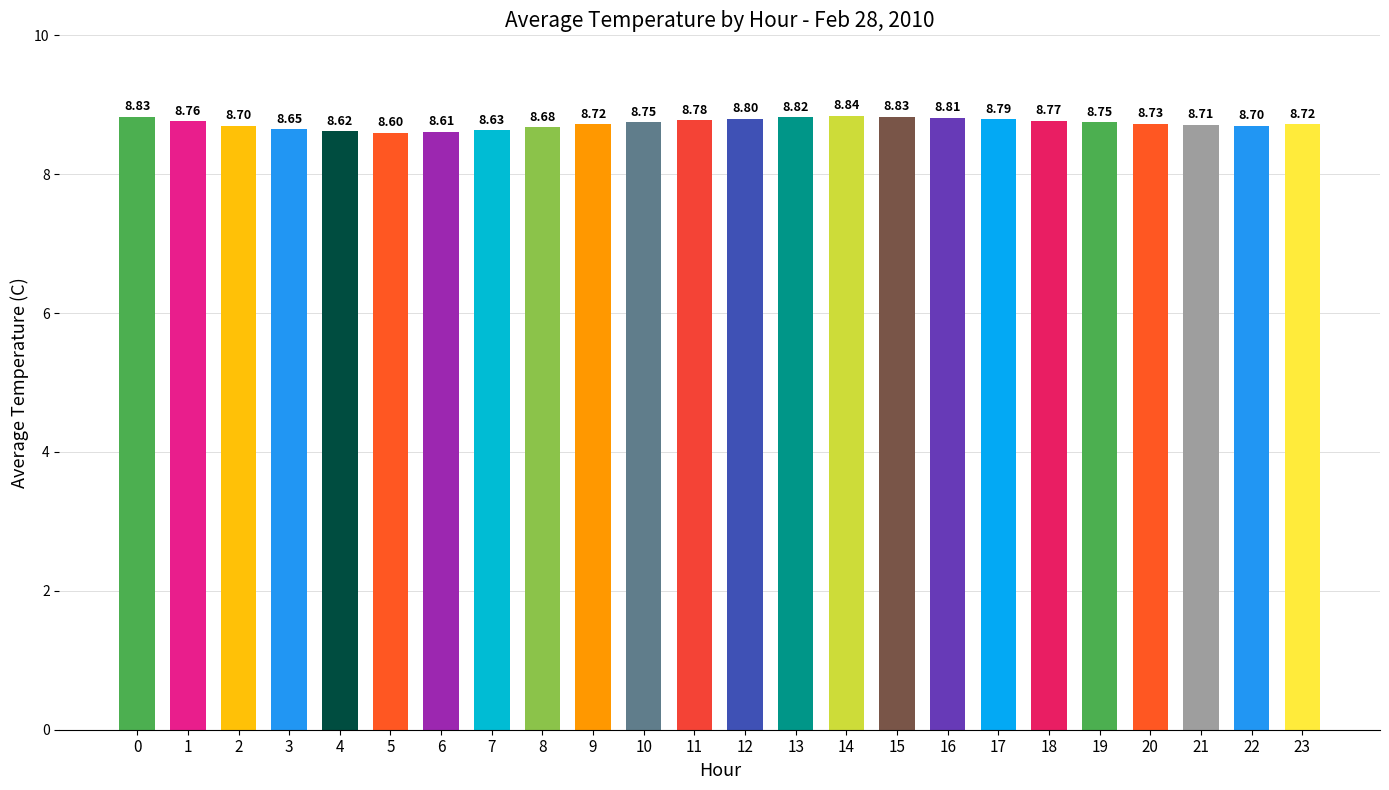

Reading left to right, list all the values displayed in this chart.

8.8	8.8	8.7	8.7	8.6	8.6	8.6	8.6	8.7	8.7	8.8	8.8	8.8	8.8	8.8	8.8	8.8	8.8	8.8	8.8	8.7	8.7	8.7	8.7